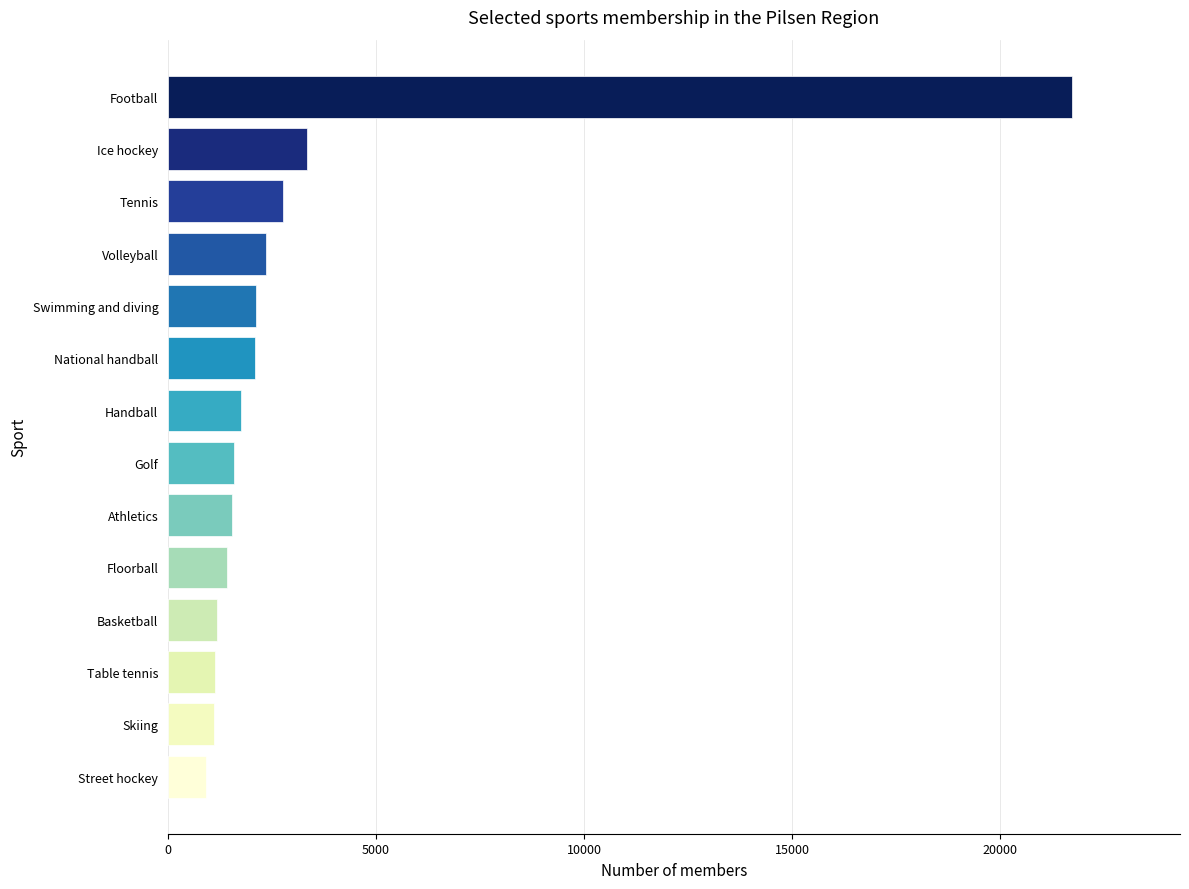

What is the difference between the maximum and second lowest values?

20599